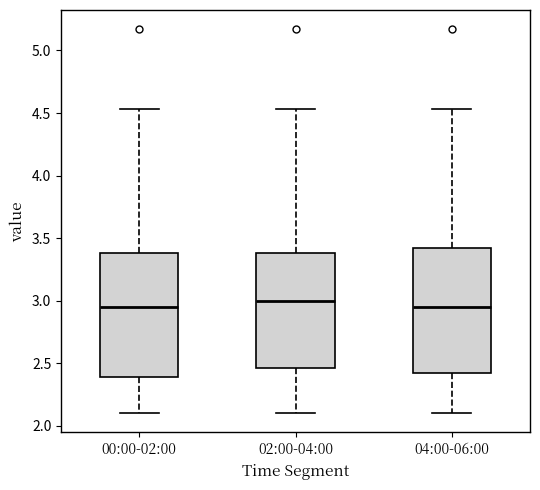

Reading left to right, read every box against the y-axis: the position of its median line, the range the box covers, and the ends of its whiskers. The values are not printed on the chart, so give them approximately, as read against the axis.

00:00-02:00: median 2.95, box 2.40 to 3.40, whiskers 2.10 to 4.55
02:00-04:00: median 3.00, box 2.45 to 3.40, whiskers 2.10 to 4.55
04:00-06:00: median 2.95, box 2.40 to 3.40, whiskers 2.10 to 4.55